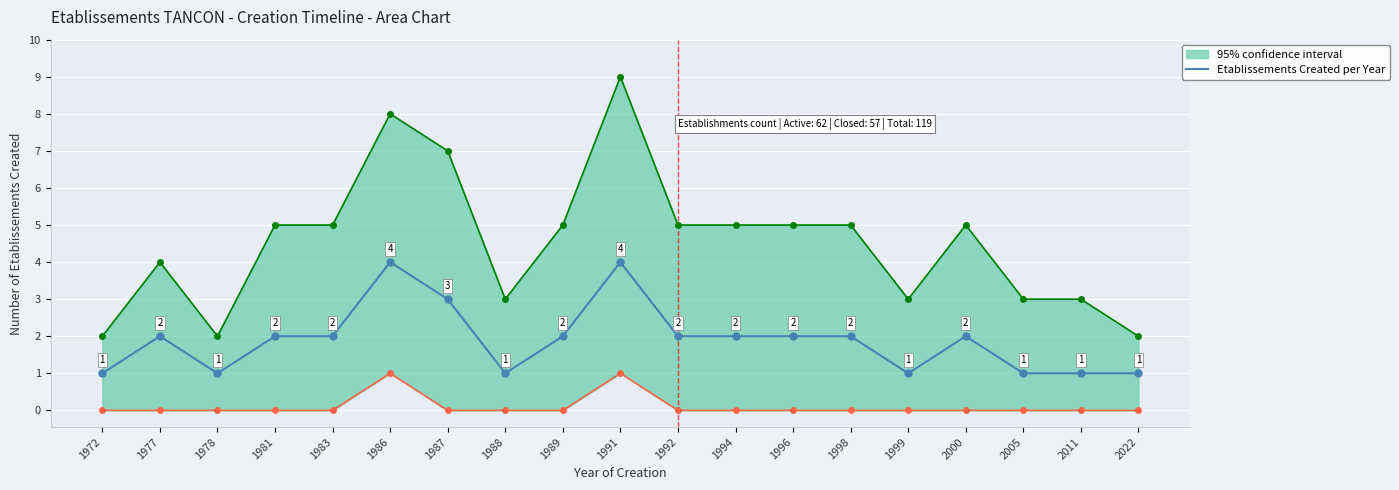

Approximately how many times larger is the value at 1998 compared to 1986?

0.5